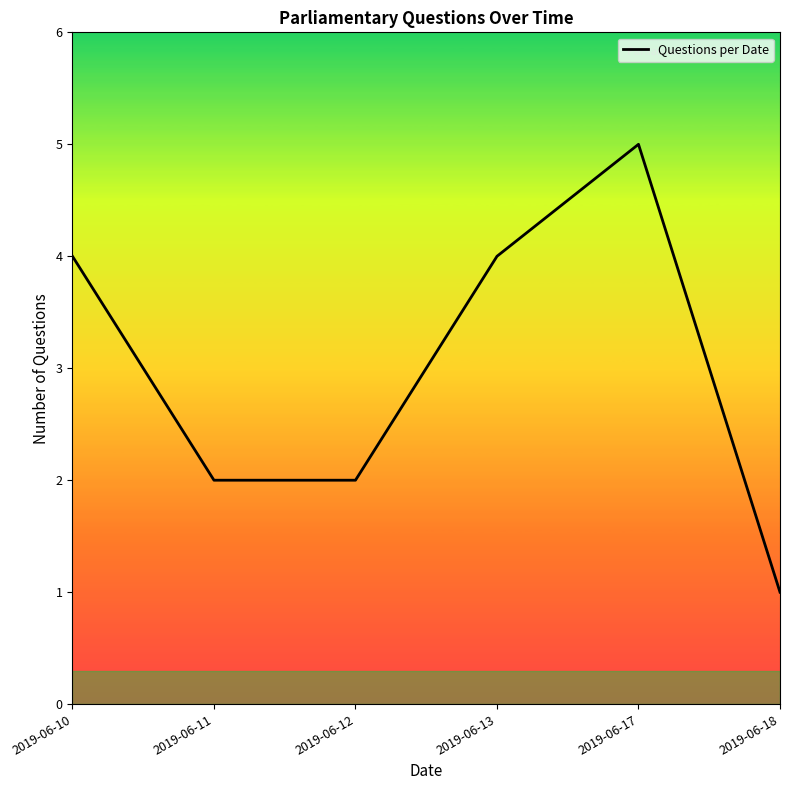

What is the ratio of the value at 2019-06-11 to the value at 2019-06-12?

1.0